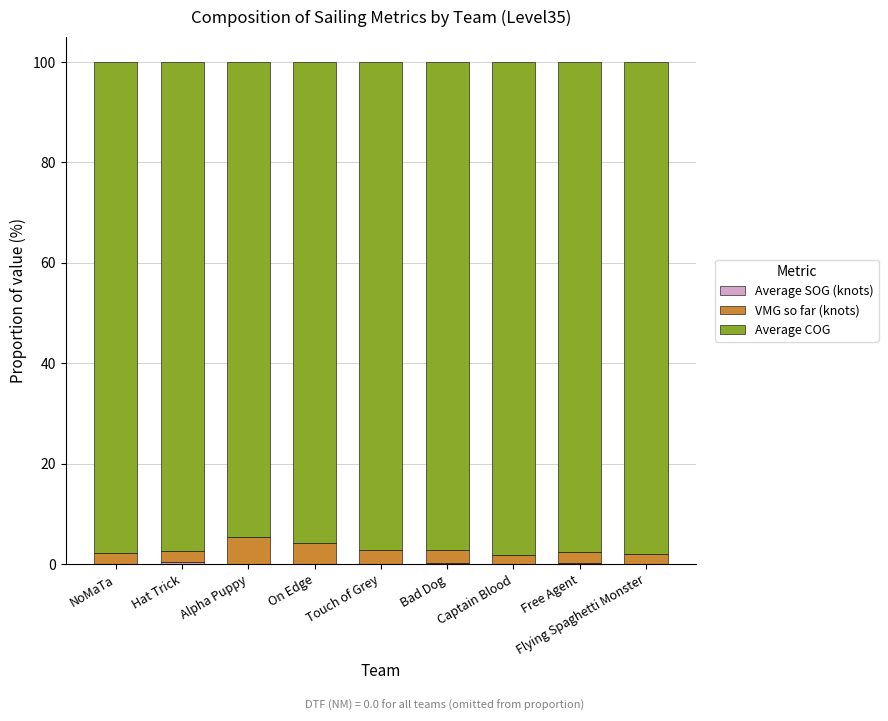

What is the total value across all series at Touch of Grey?

100.0